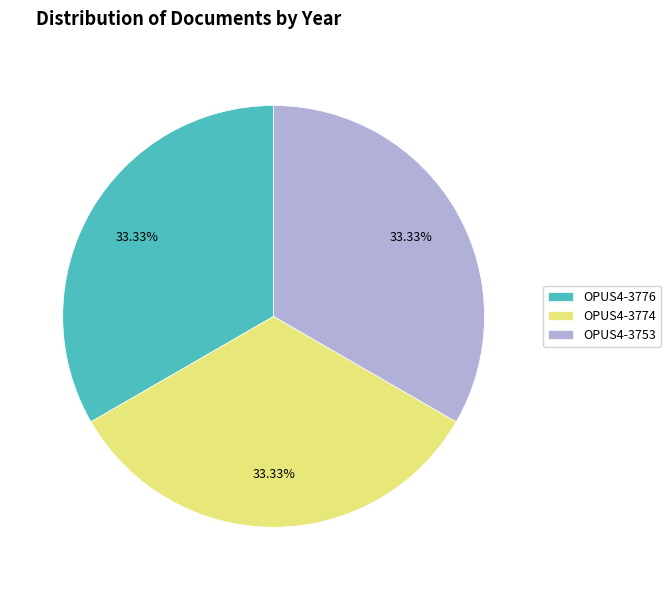

Is the sum of OPUS4-3753 and OPUS4-3776 greater than half?

Yes